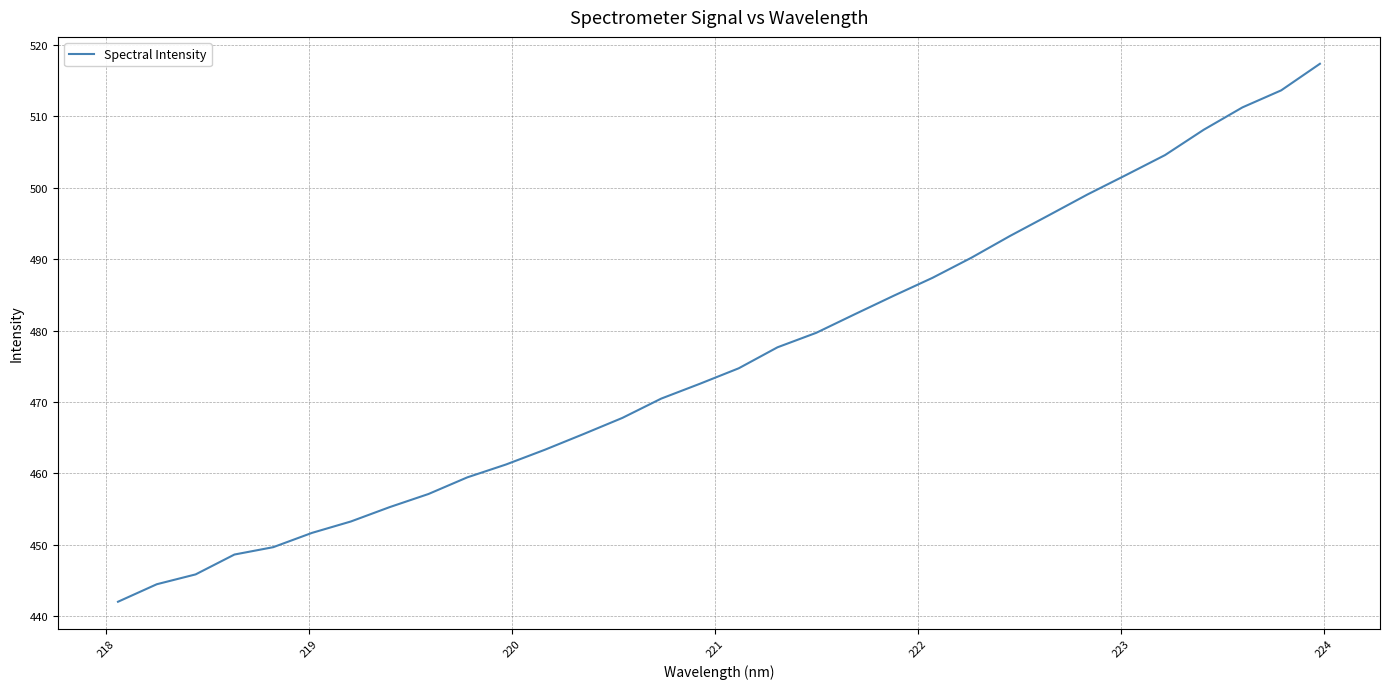

What is the smallest value displayed?

442.0